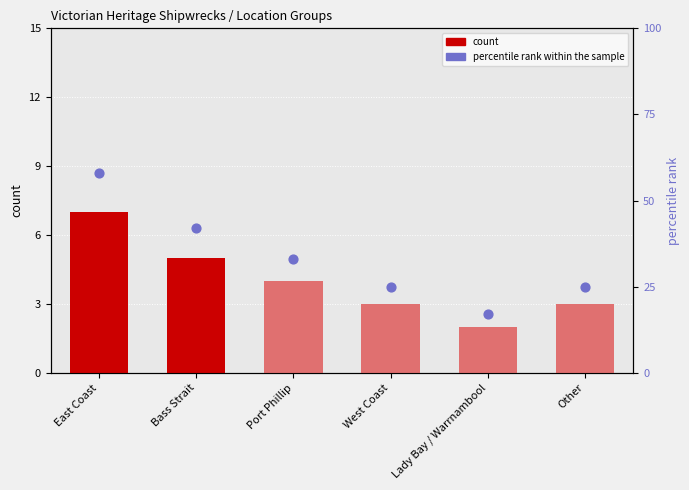

Which series has the largest Y range (max minus min)?

percentile rank within the sample